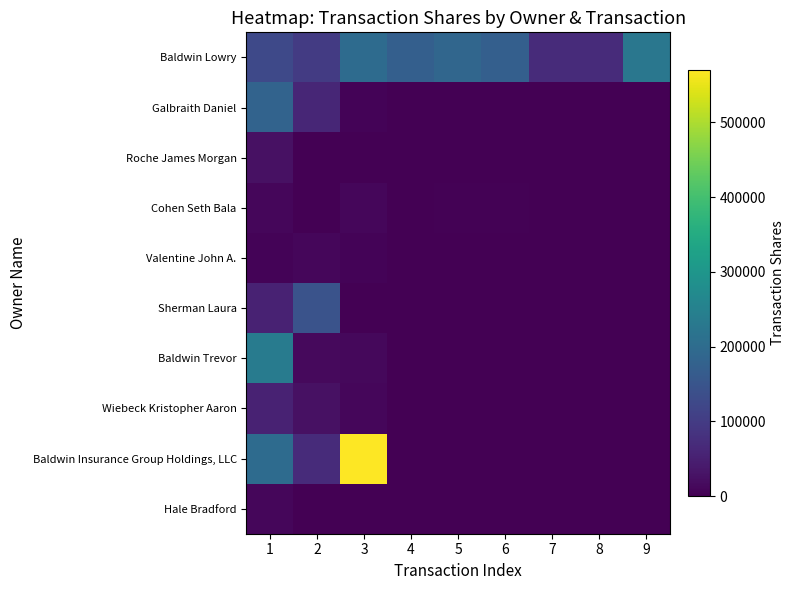

Which has a higher value, 1 or 2?

1